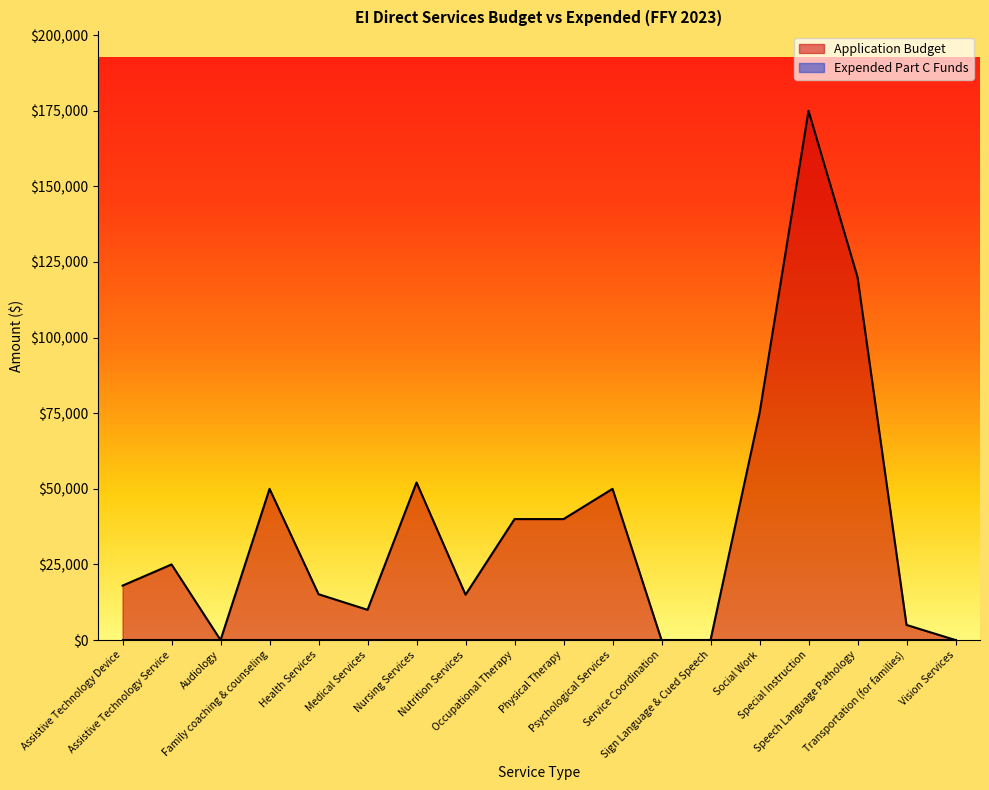

What is the change in value from Health Services to Physical Therapy?

+24841